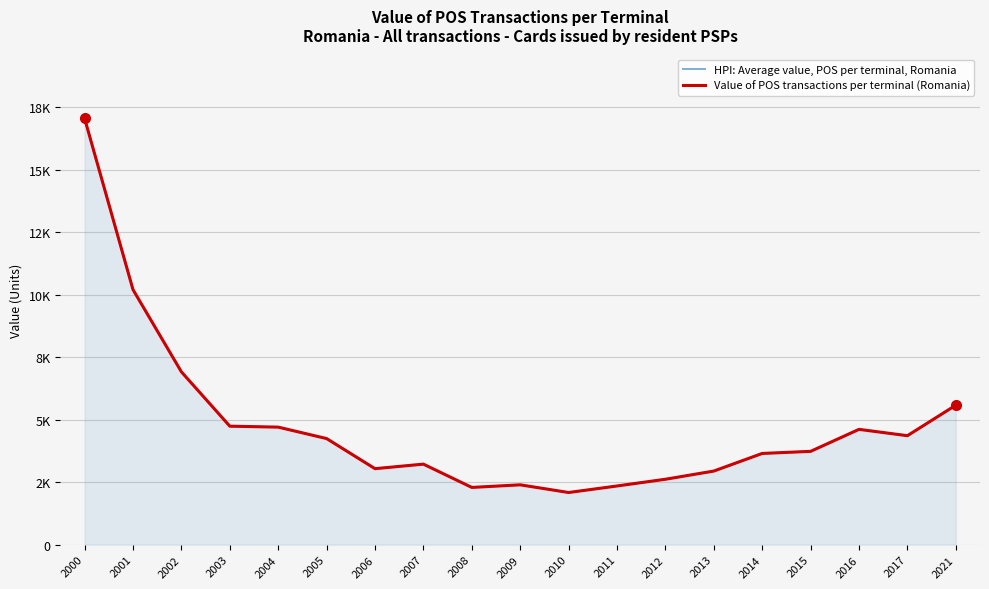

At how many categories does at least one series exceed 5877?

3